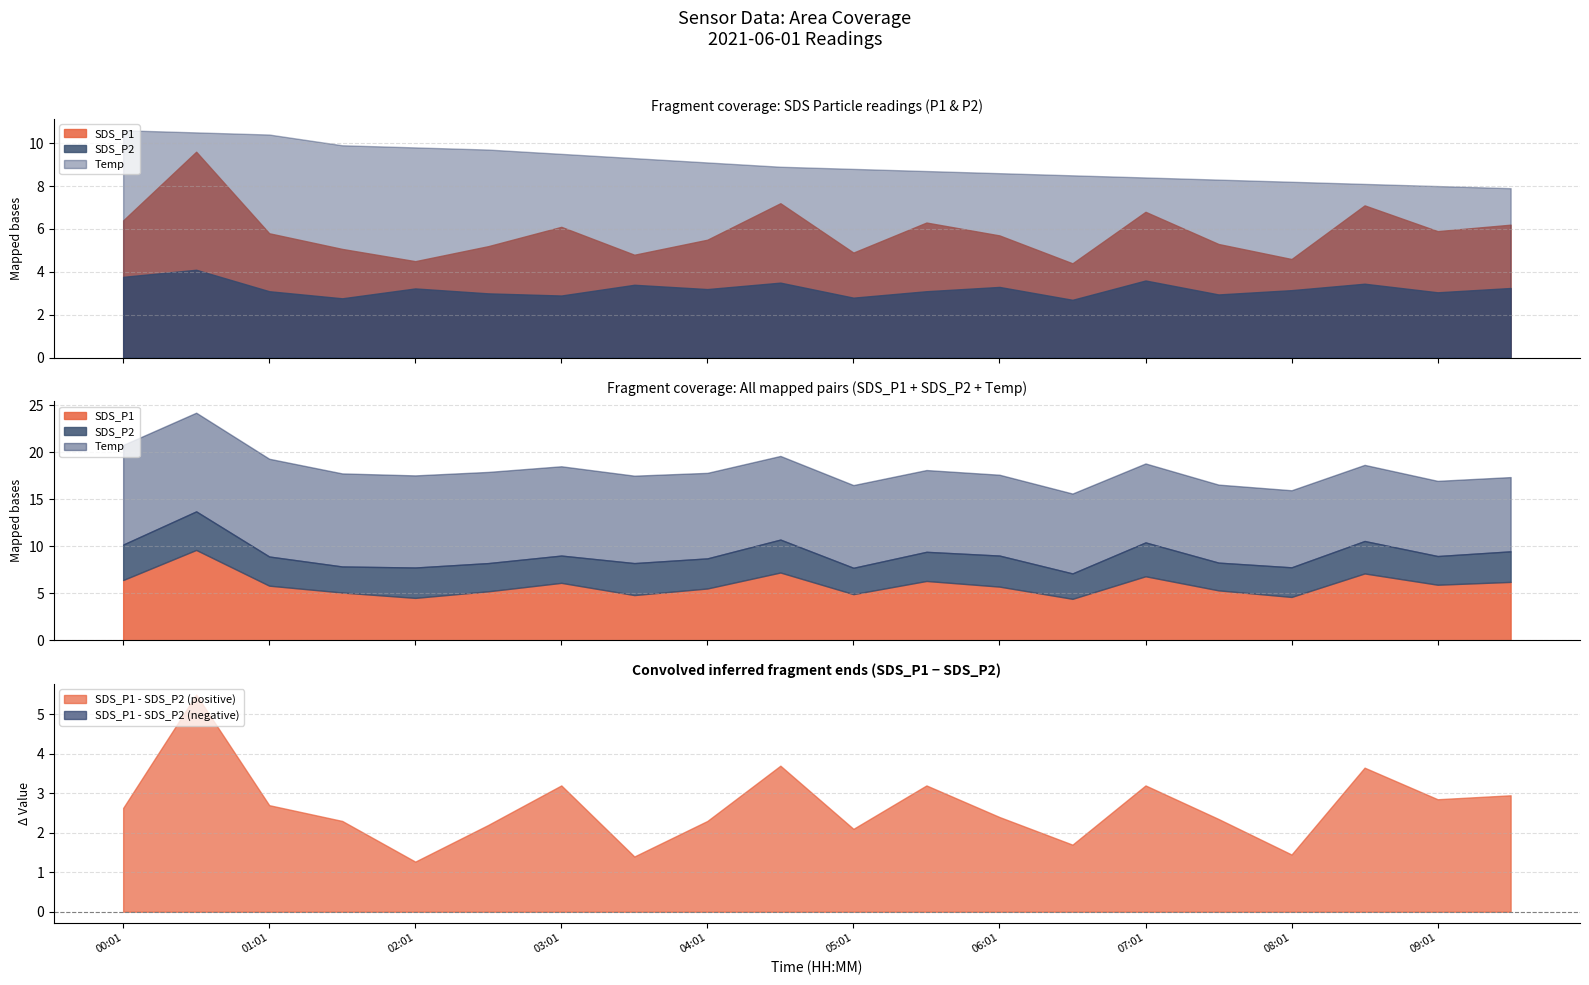

What is the label of the 13th point from the right?

03:31